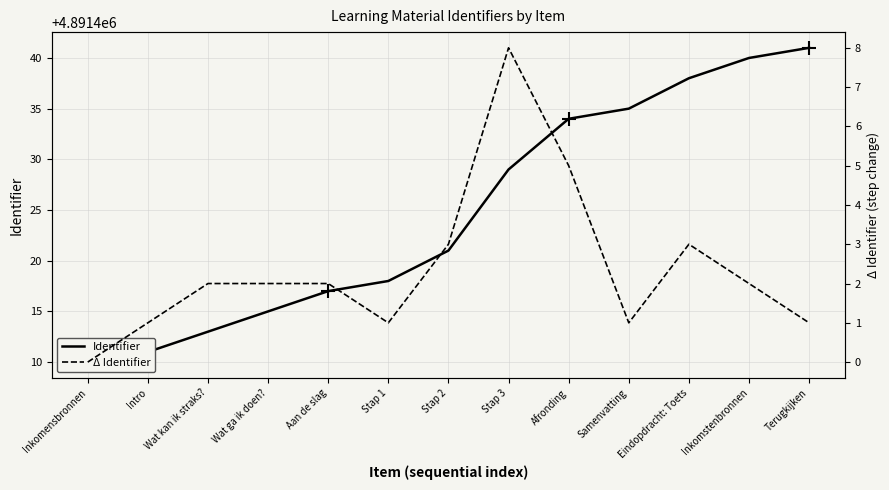

How many lines are shown in the chart?

2